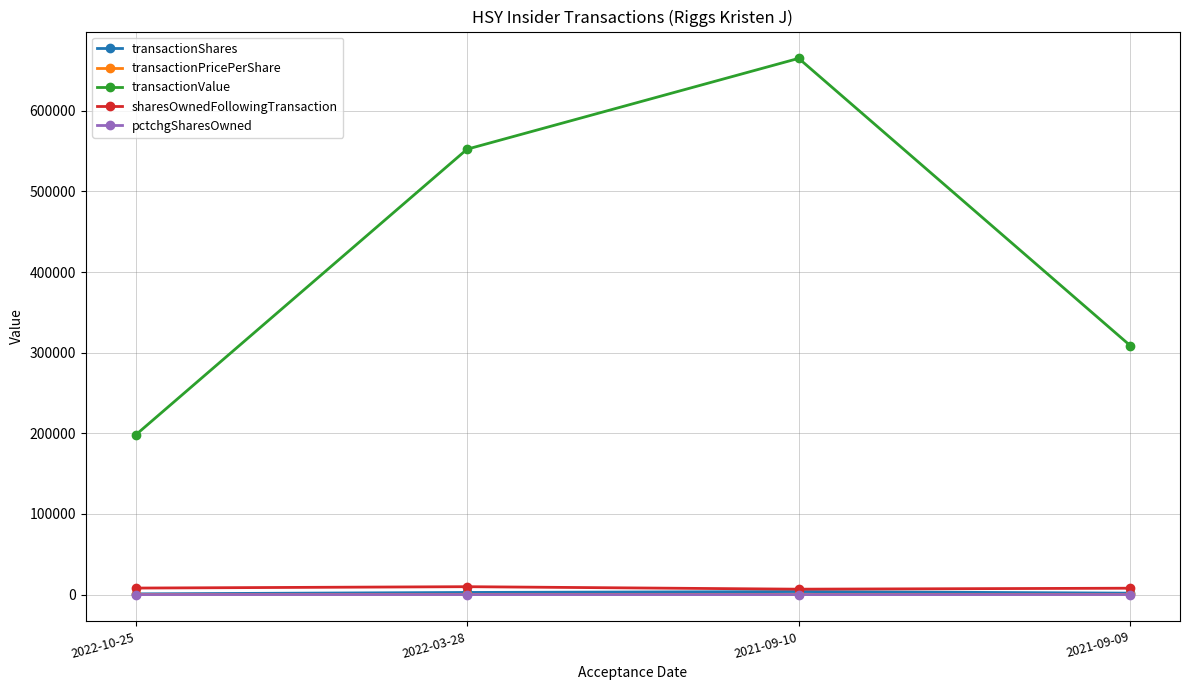

True or false: sharesOwnedFollowingTransaction and transactionValue intersect in this chart.

False